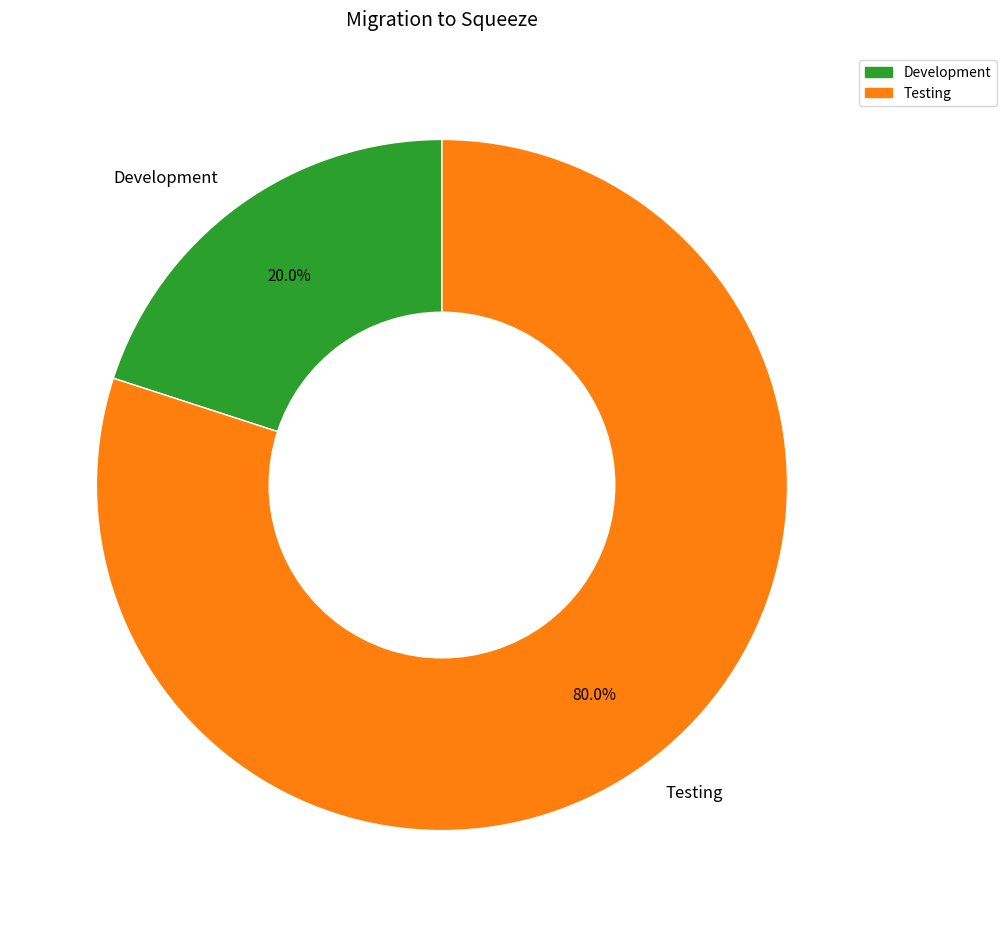

Rank the categories by value from lowest to highest.

Development, Testing